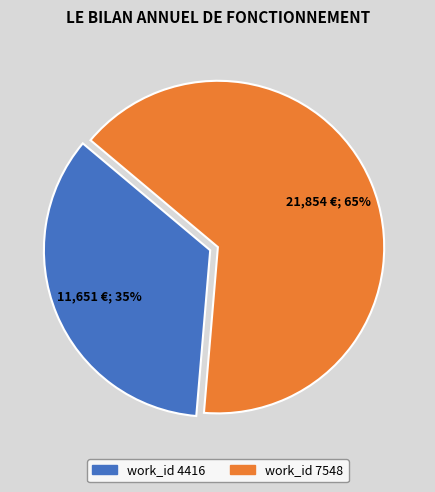

Does any single category account for the majority?

Yes